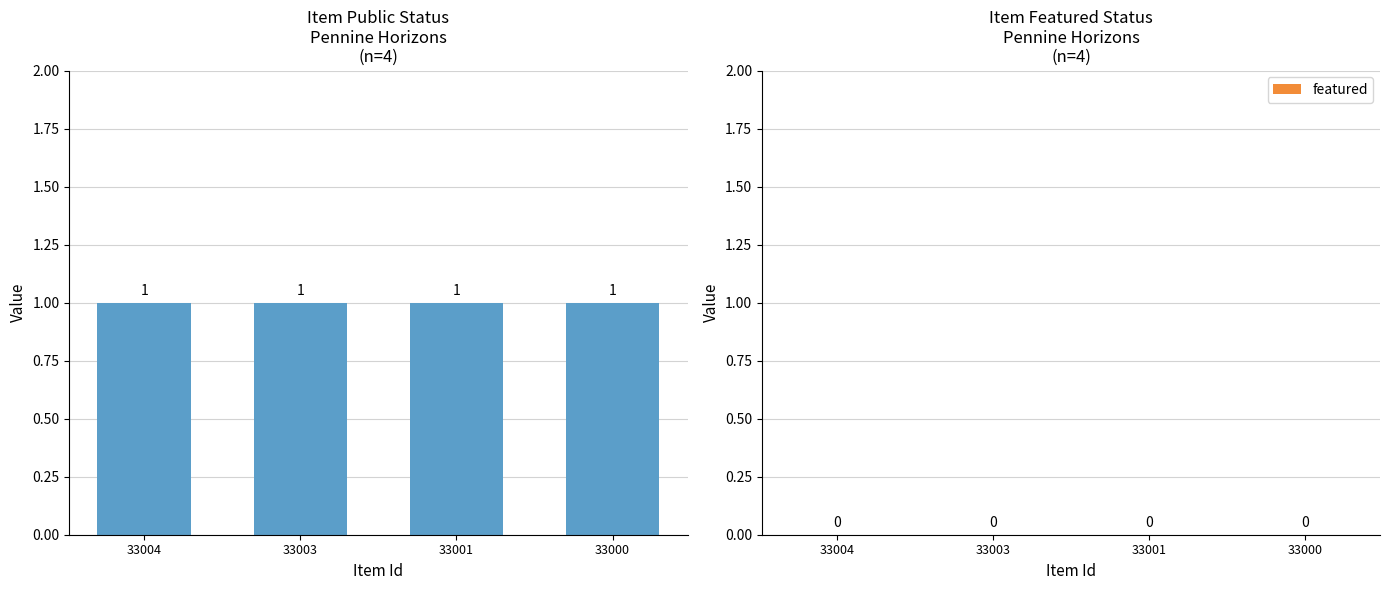

Reading right to left, what are all the values shown in this chart?

public: 33000=1	33001=1	33003=1	33004=1
featured: 33000=0	33001=0	33003=0	33004=0